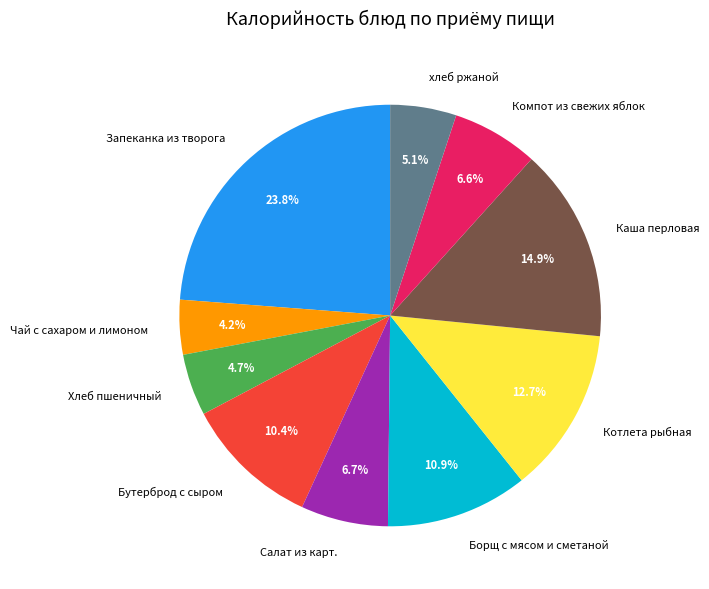

To the nearest percent, what is the average slice percentage?

10%